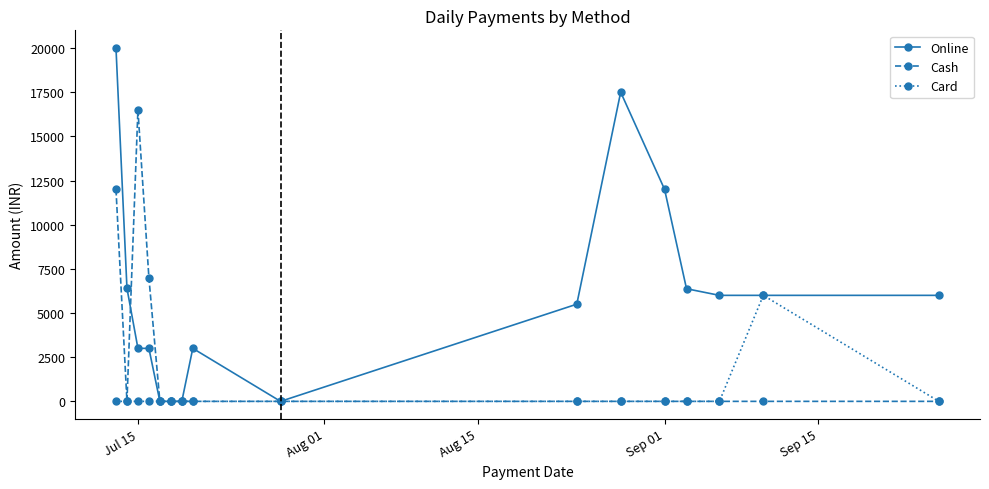

True or false: Card has more than 0 interior local peaks.

True